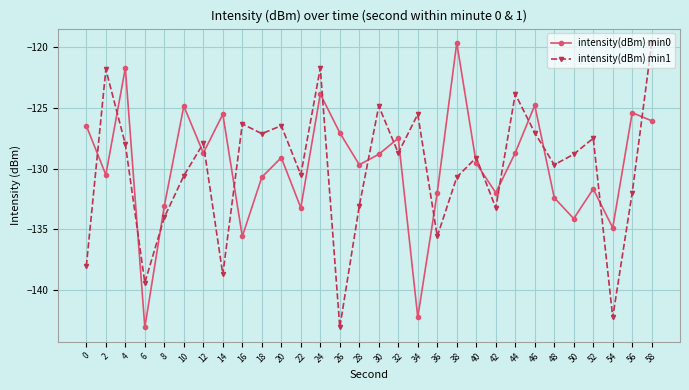

What is the difference between the highest and lowest values at 54?

7.4